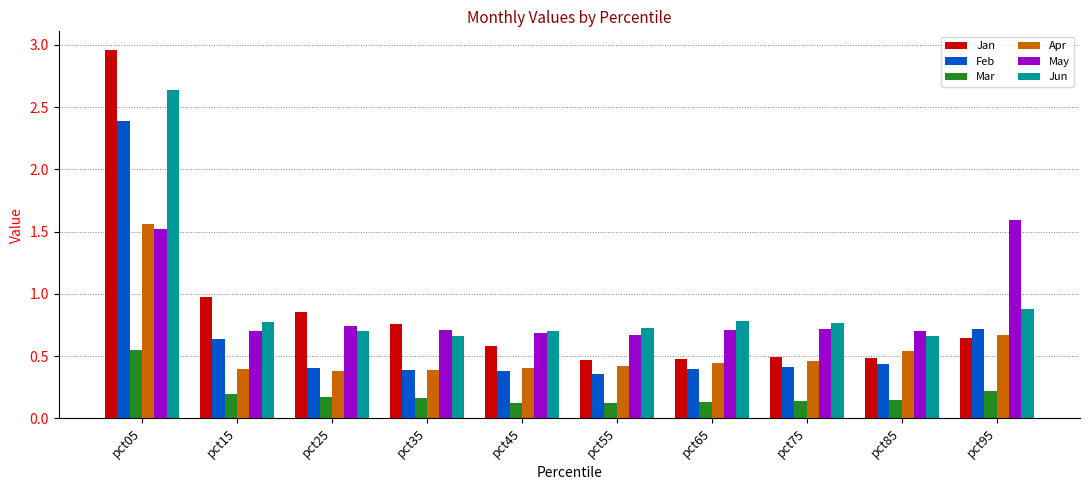

At pct15, list the series in order from smallest to largest.

Mar, Apr, Feb, May, Jun, Jan